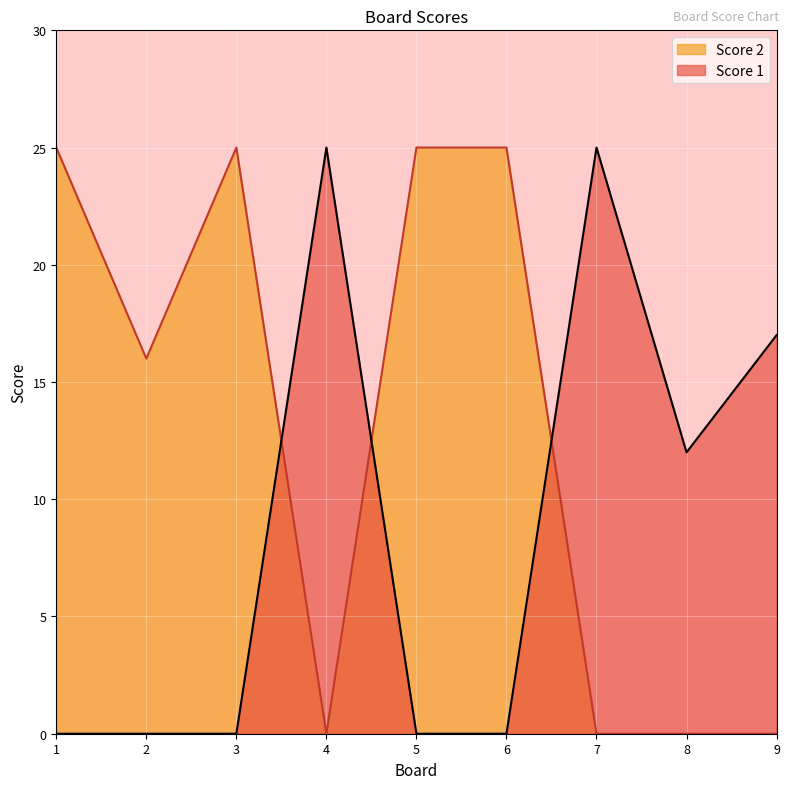

What is the difference between the highest and lowest values at 3?

25